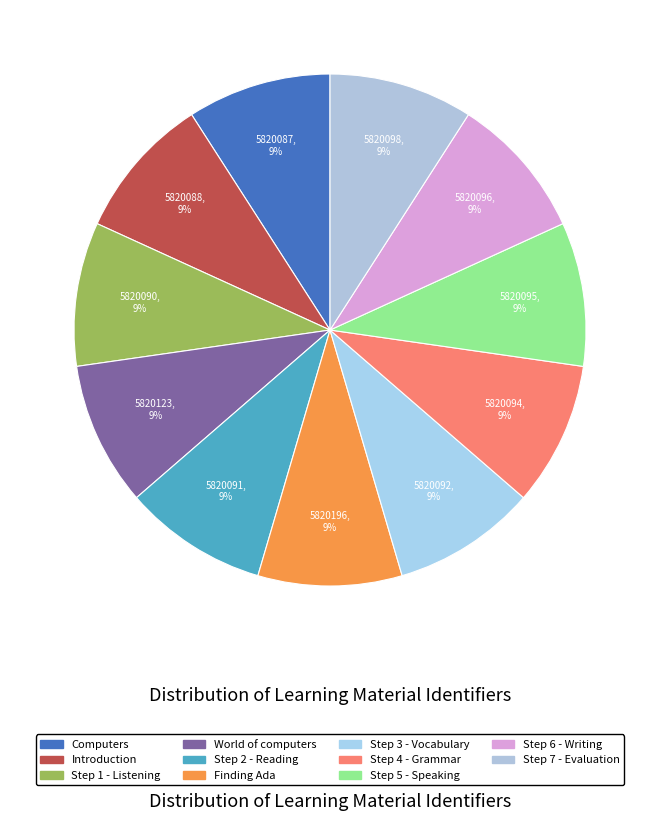

The Step 7 - Evaluation slice represents 9% of the pie. True or false?

True